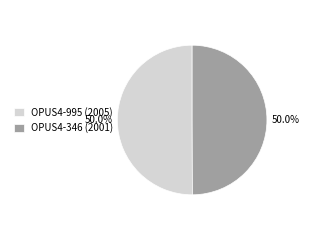

What percentage is the OPUS4-346 (2001) slice, to the nearest percent?

50%